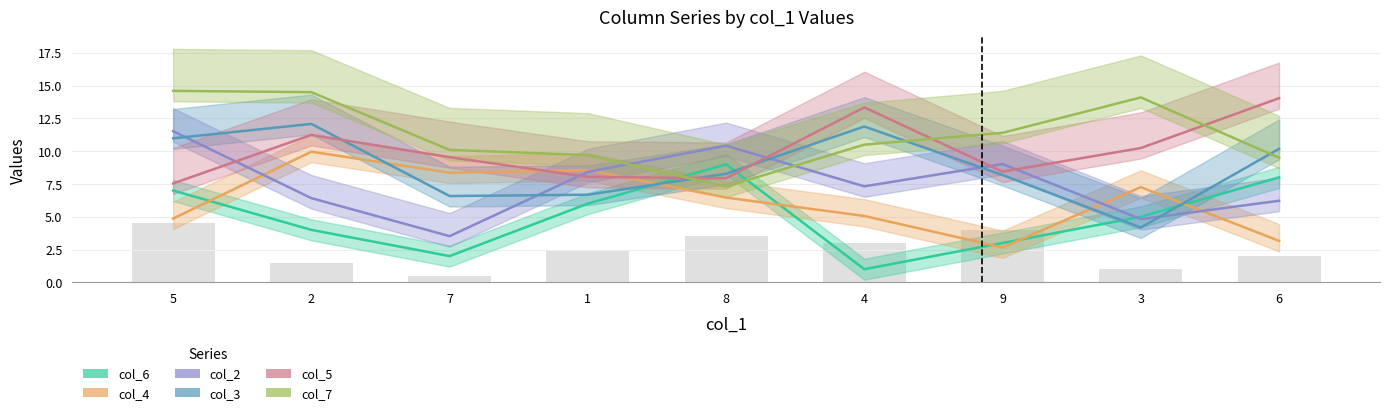

What is the difference between the col_5 values at 5 and 1?

0.5